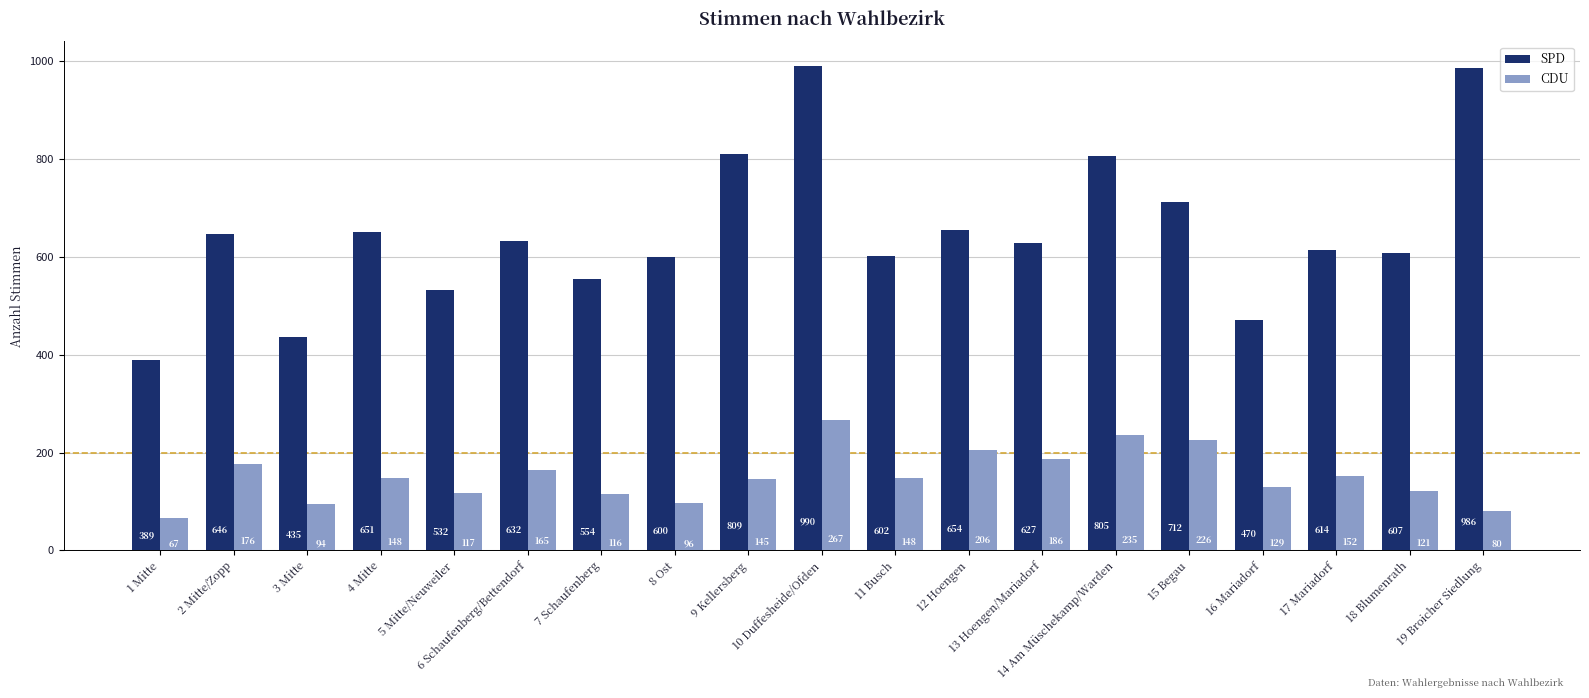

Between 2 Mitte/Zopp and 10 Duffesheide/Ofden, which series saw the biggest shift?

SPD